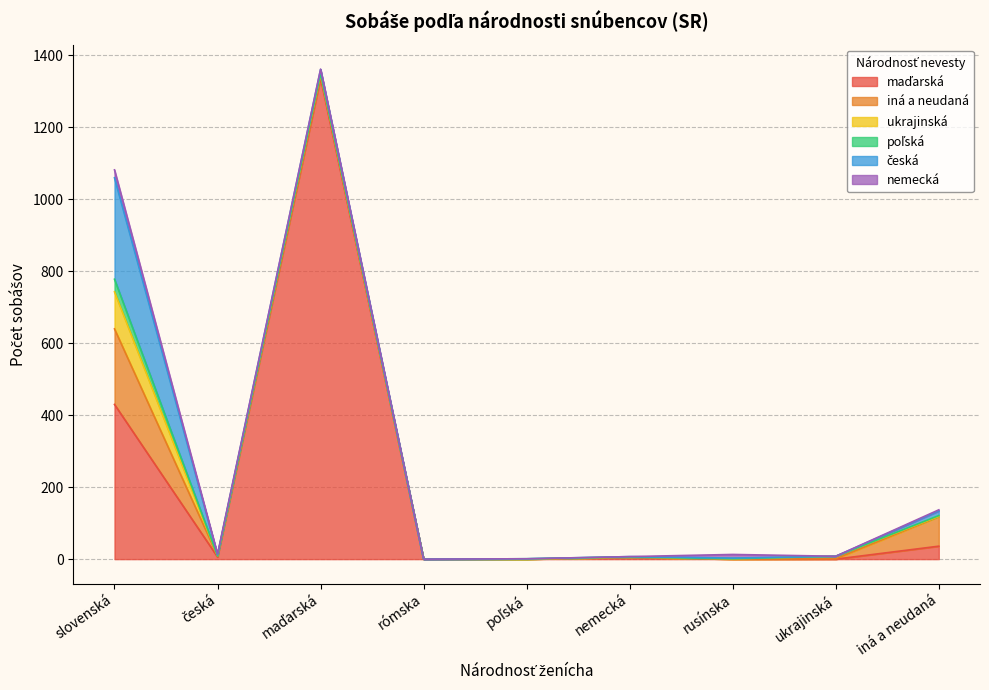

The iná a neudaná series shows 7 at maďarská. True or false?

True